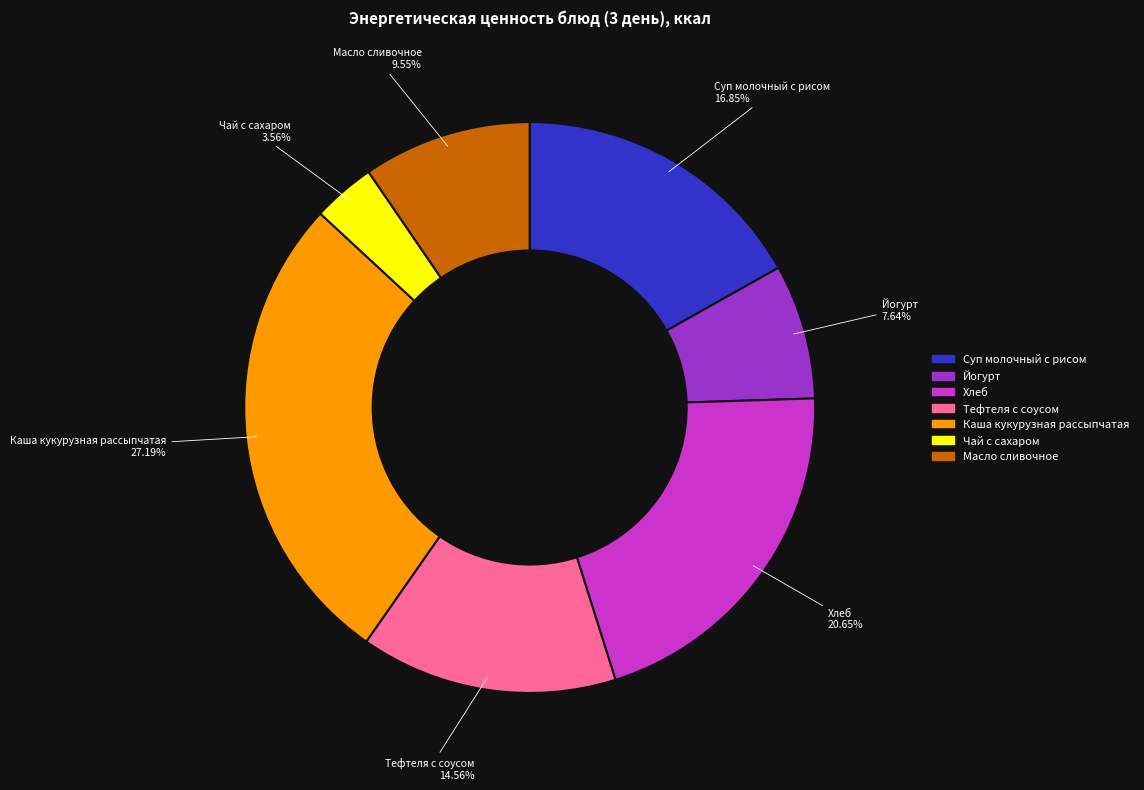

Rank the categories by value from lowest to highest.

Чай с сахаром, Йогурт, Масло сливочное, Тефтеля с соусом, Суп молочный с рисом, Хлеб, Каша кукурузная рассыпчатая